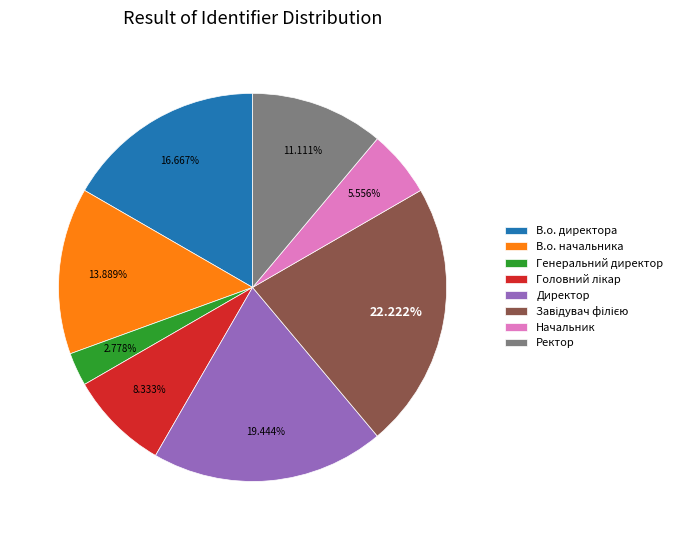

Does В.о. начальника represent more than half of the total?

No